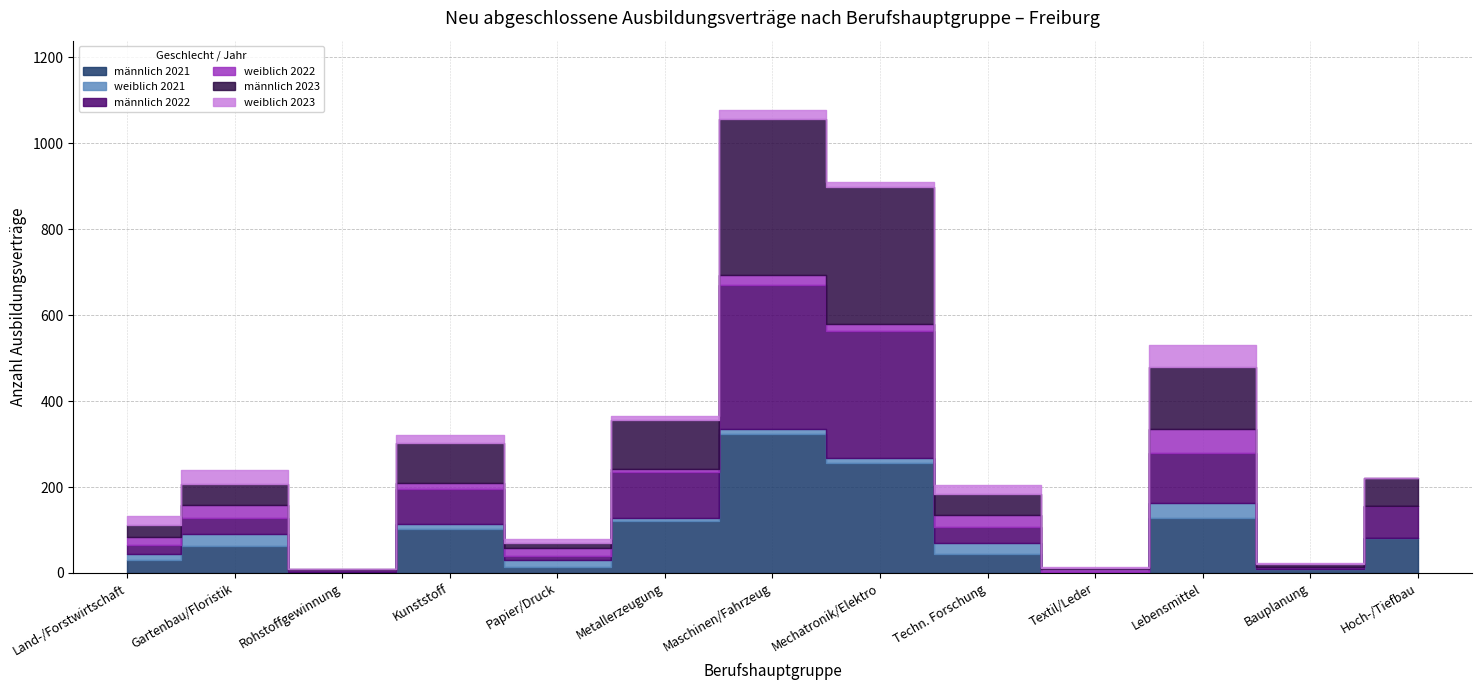

What is the difference between the maximum and minimum values in the weiblich 2022 series?

57